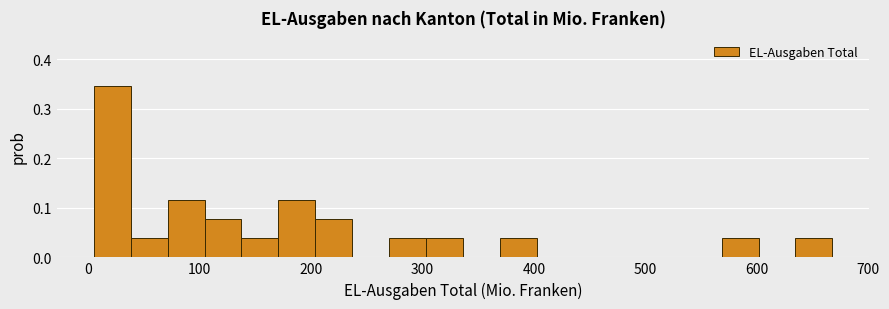

Read against the x-axis, roughly where is the centre of the tallest bar?

20